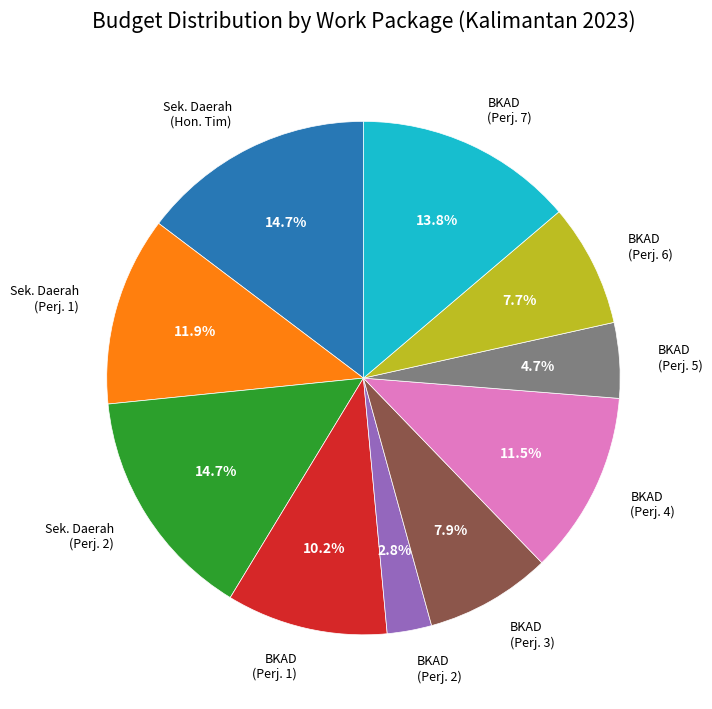

Which category has the smallest portion of the pie?

BKAD (Perj. 2)